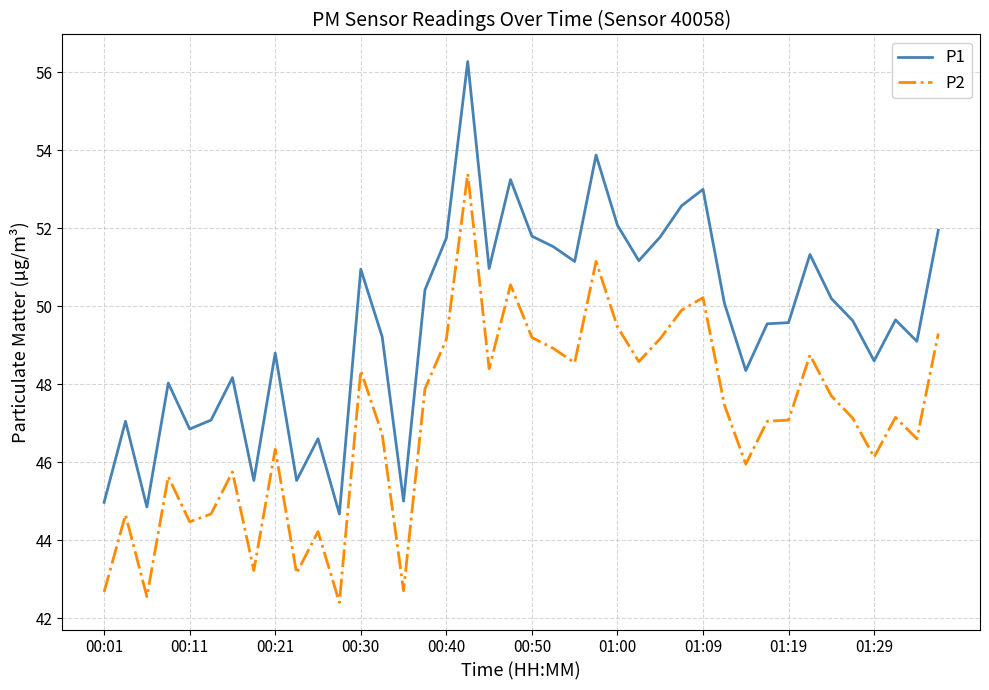

What is the difference between the maximum and minimum values in the P1 series?

11.6